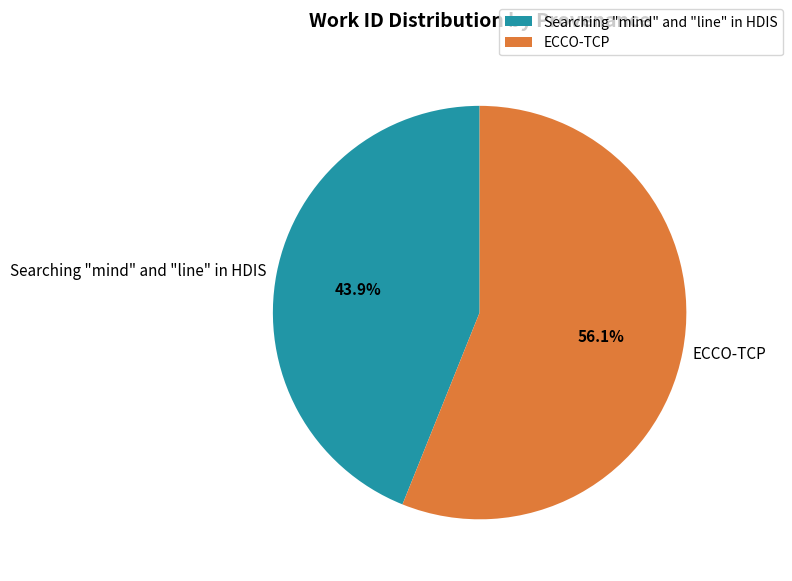

Approximately how many times larger is the value at ECCO-TCP compared to Searching "mind" and "line" in HDIS?

1.3